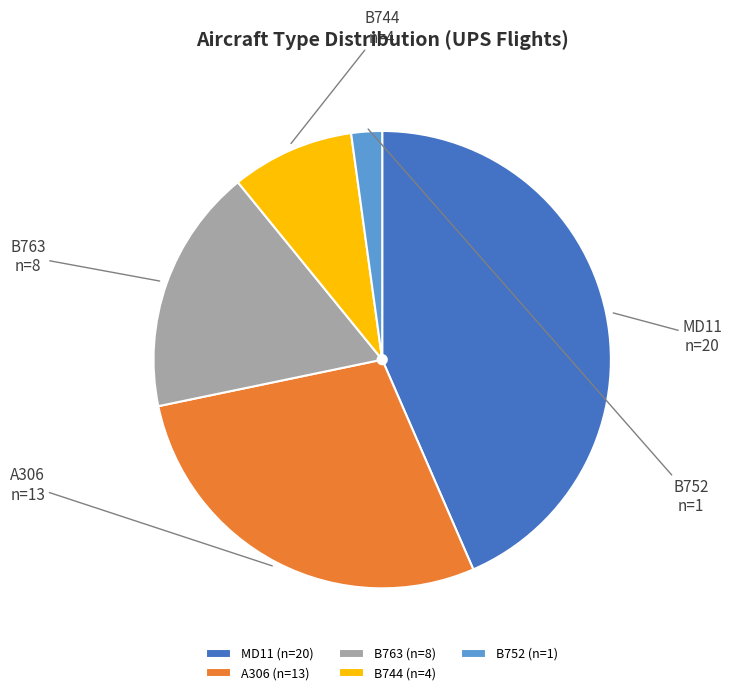

Between B763 and B744, which is larger?

B763